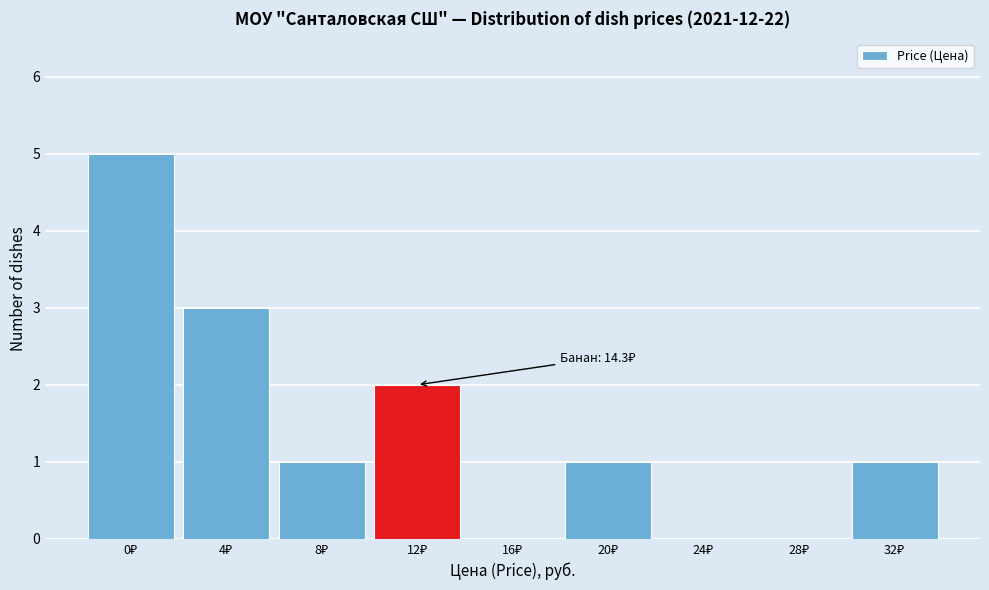

What is the maximum value shown in the chart?

5